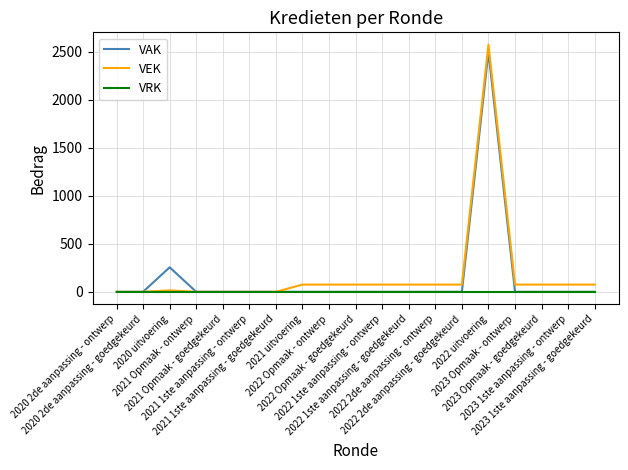

What is the highest value of the VEK series?

2575